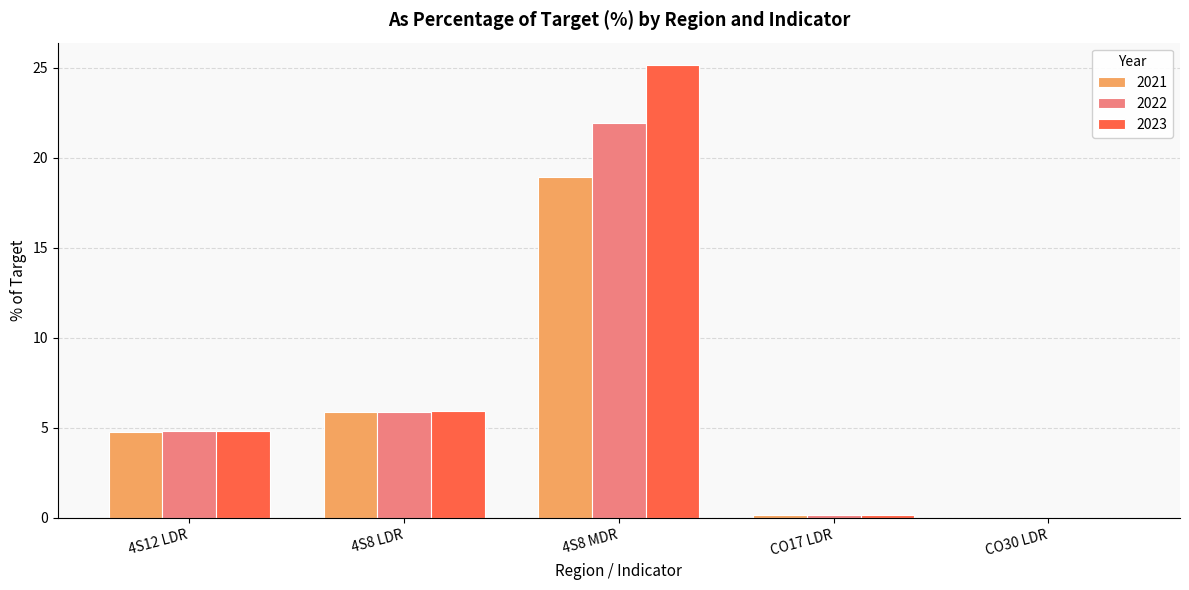

Where does the 2021 series first go above 4?

4S12 LDR